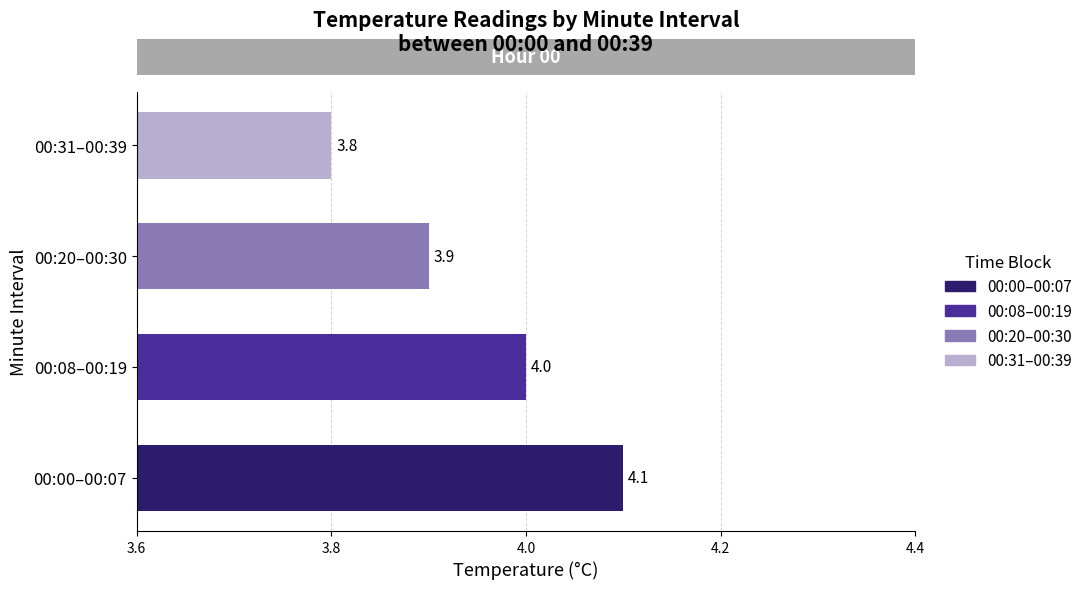

What value does the data have at 00:00–00:07?

4.1